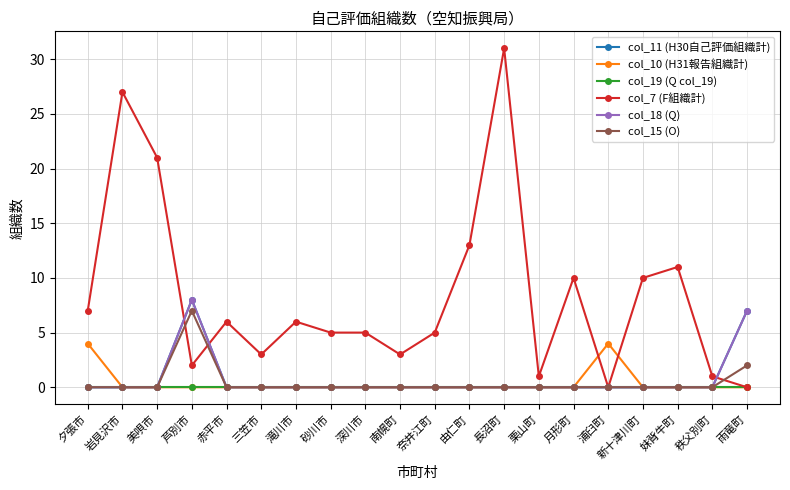

Does the chart have visible grid lines?

Yes